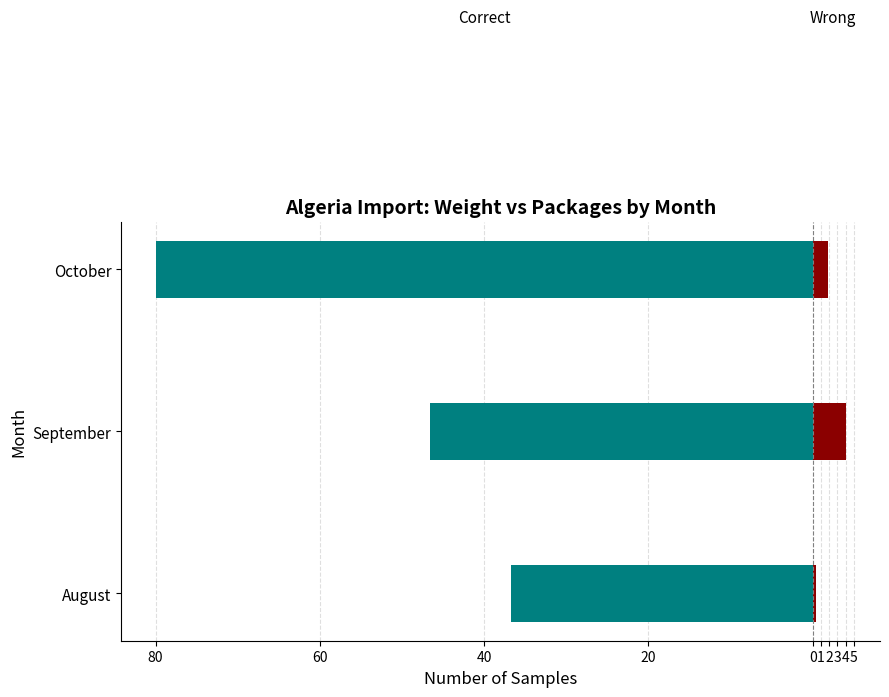

How many groups of bars are there?

3